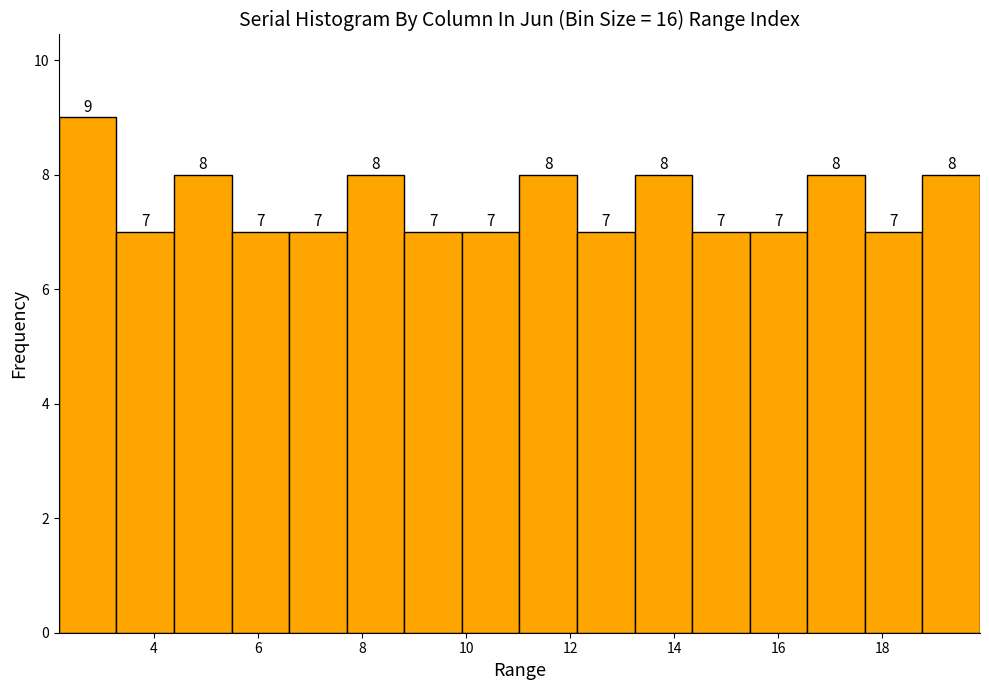

Over which range of the x-axis is the bar tallest?

2.2 to 3.2